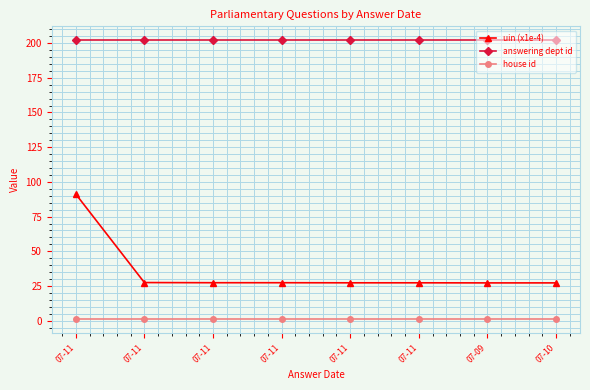

Read the uin (x1e-4) value at 07-11.

27.3